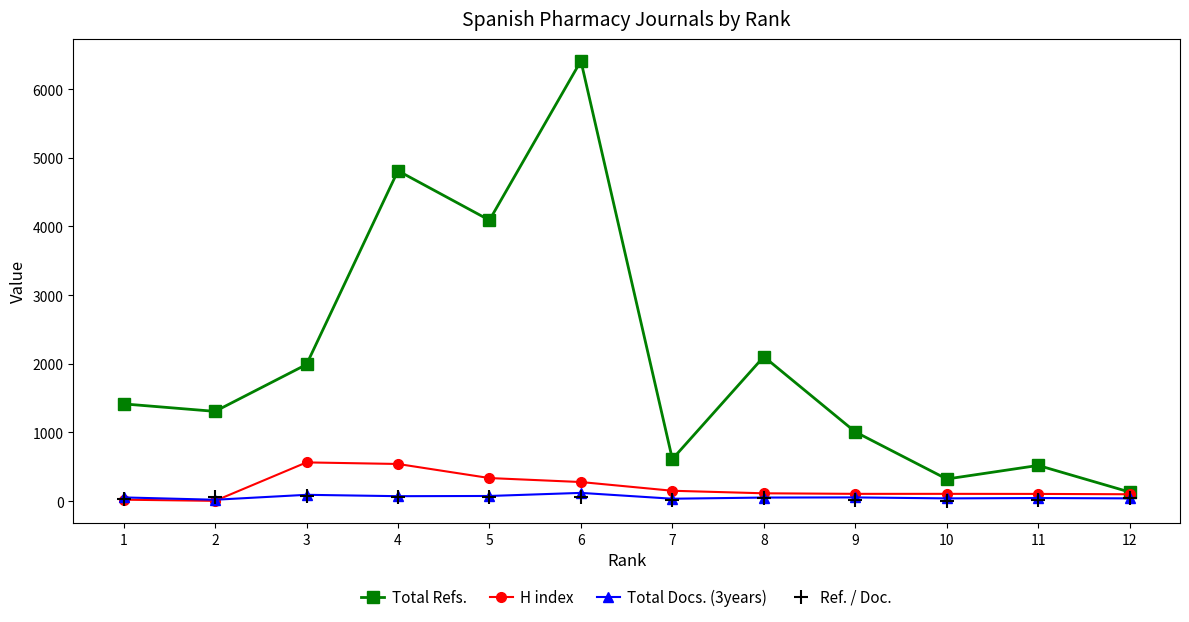

Is this an area chart (filled region under the line)?

No